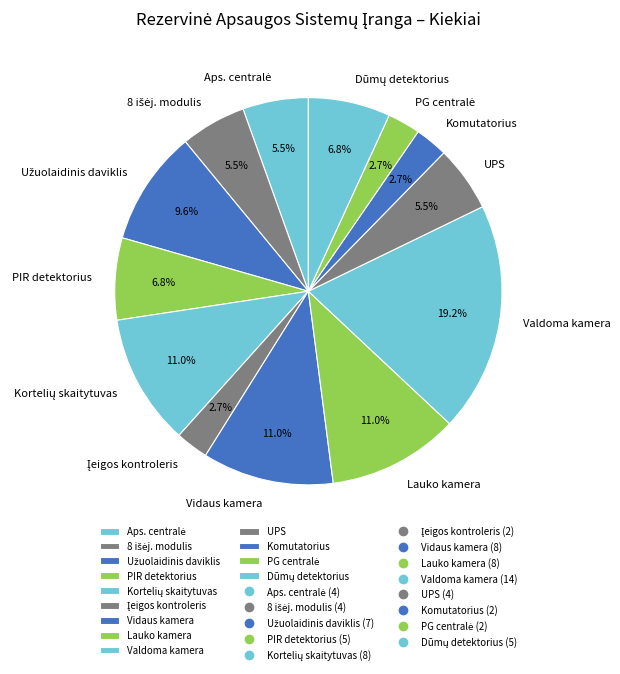

What is the total percentage of Komutatorius and Valdoma kamera?

21.9%